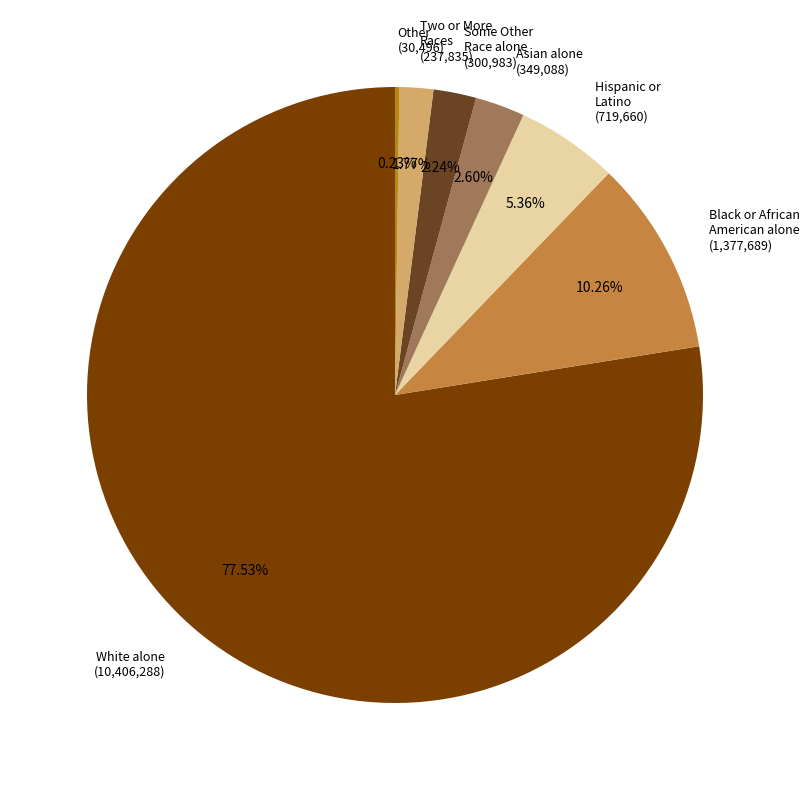

Is the sum of Hispanic or Latino (719,660) and White alone (10,406,288) greater than half?

Yes